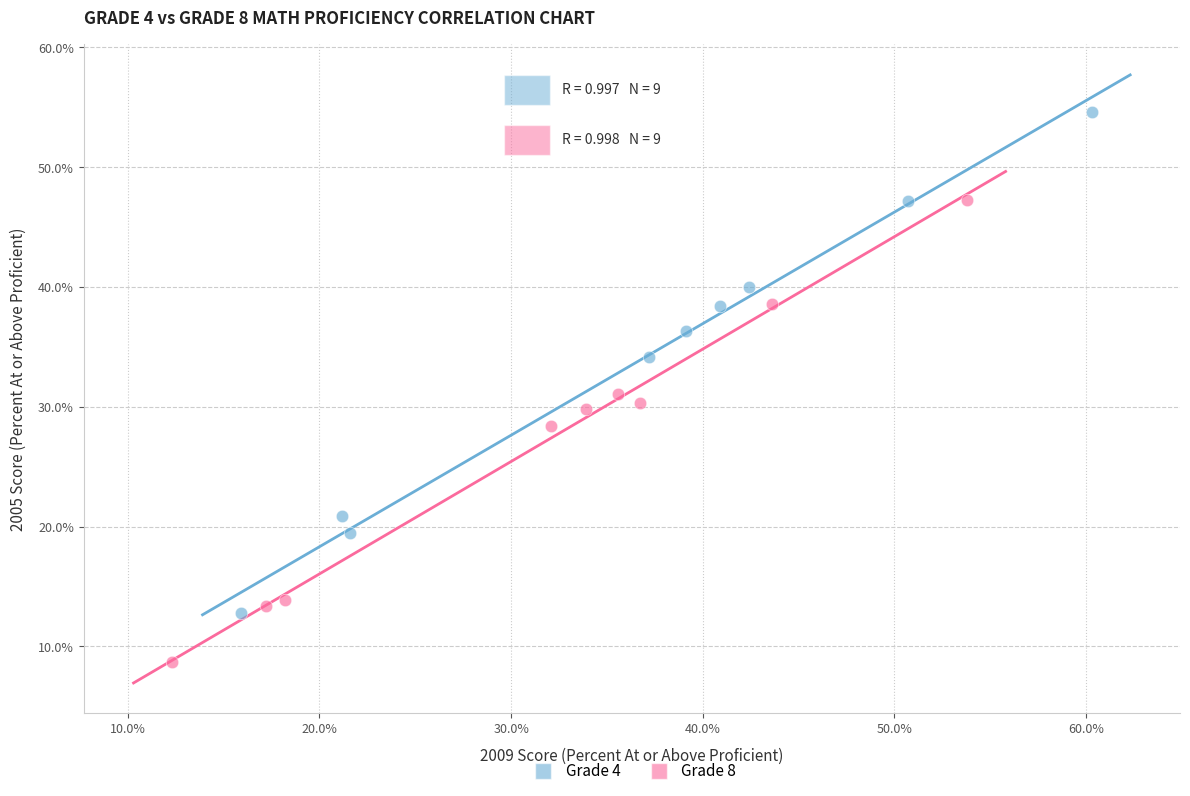

Which series has the widest spread of Y values?

Grade 4